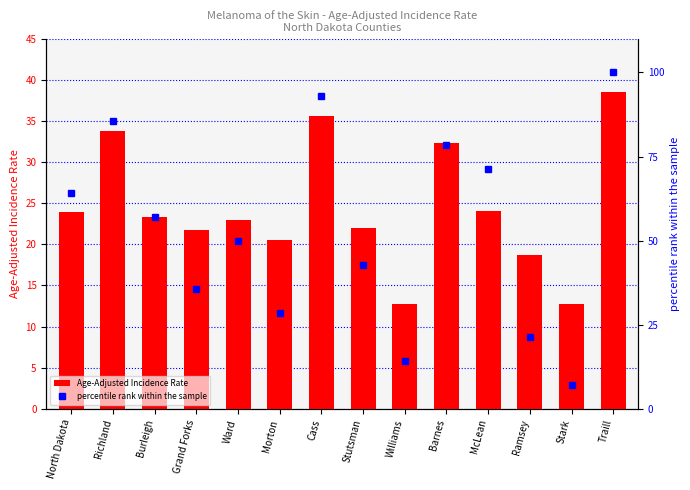

Reading left to right, list all the values displayed in this chart.

Age-Adjusted Incidence Rate: 23.9	33.8	23.3	21.8	23.0	20.5	35.6	22.0	12.8	32.3	24.1	18.7	12.7	38.5
percentile rank within the sample: 64.3	85.7	57.1	35.7	50.0	28.6	92.9	42.9	14.3	78.6	71.4	21.4	7.1	100.0